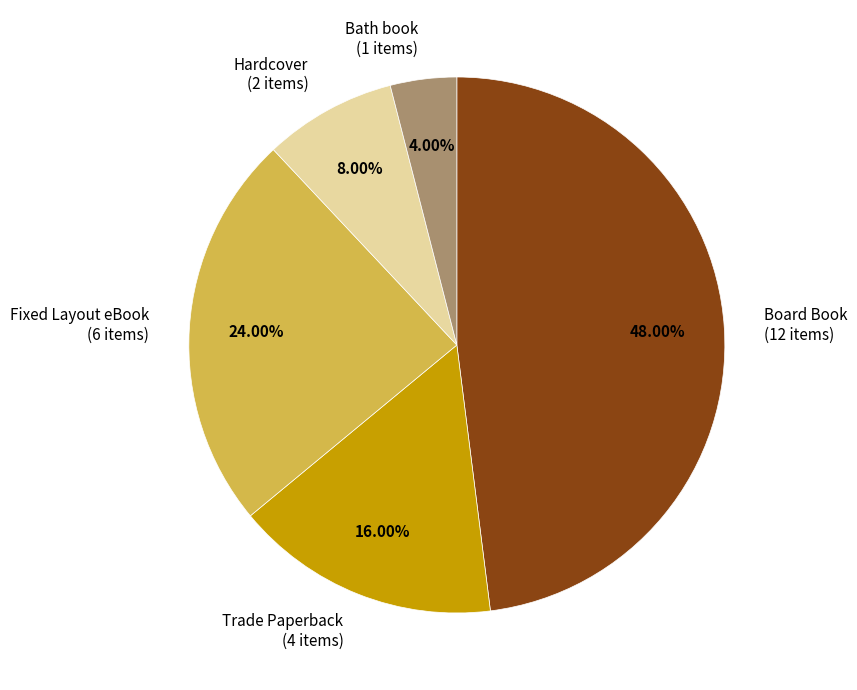

Is there any slice that represents more than half of the pie?

No